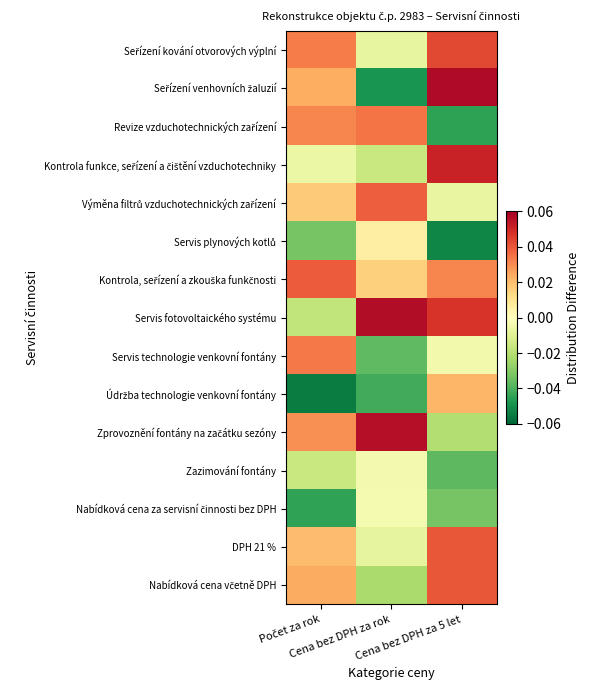

What is the total value across all series at Počet za rok?

0.1